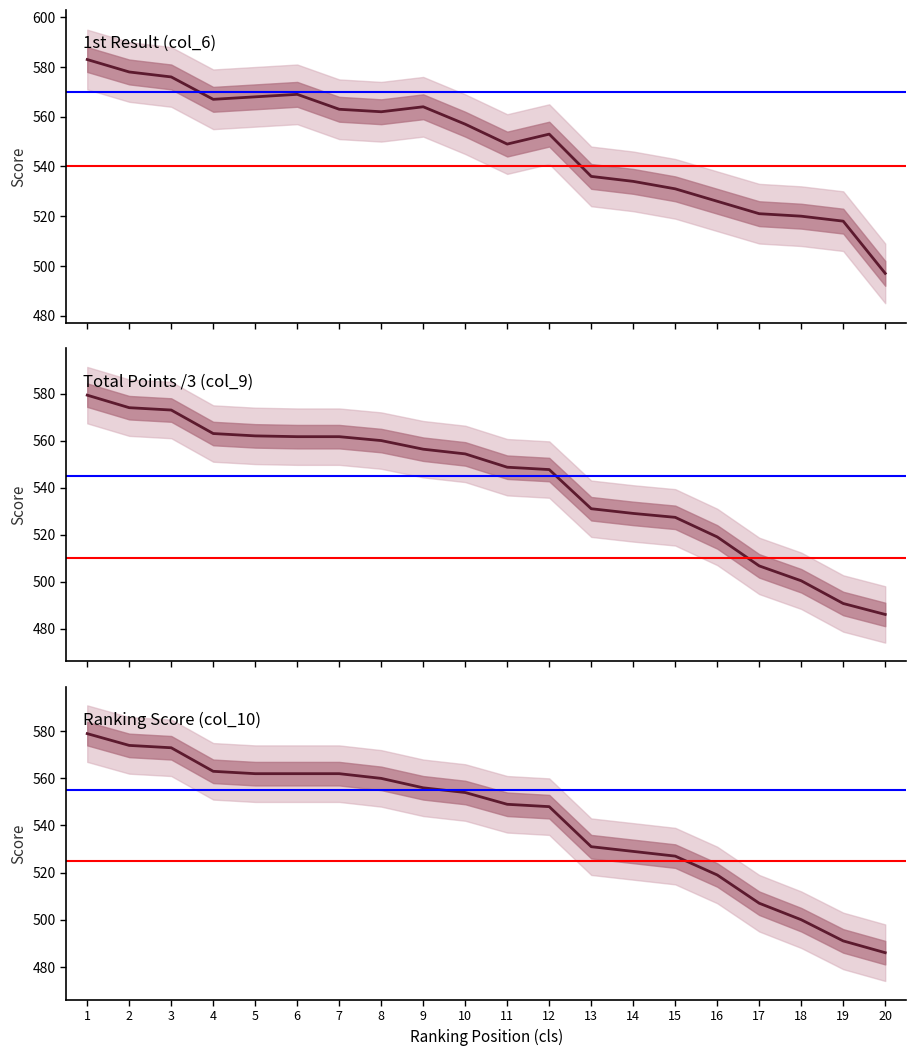

What is the value of the Ranking Score (col_10) point at the 17th from the left?

507.0